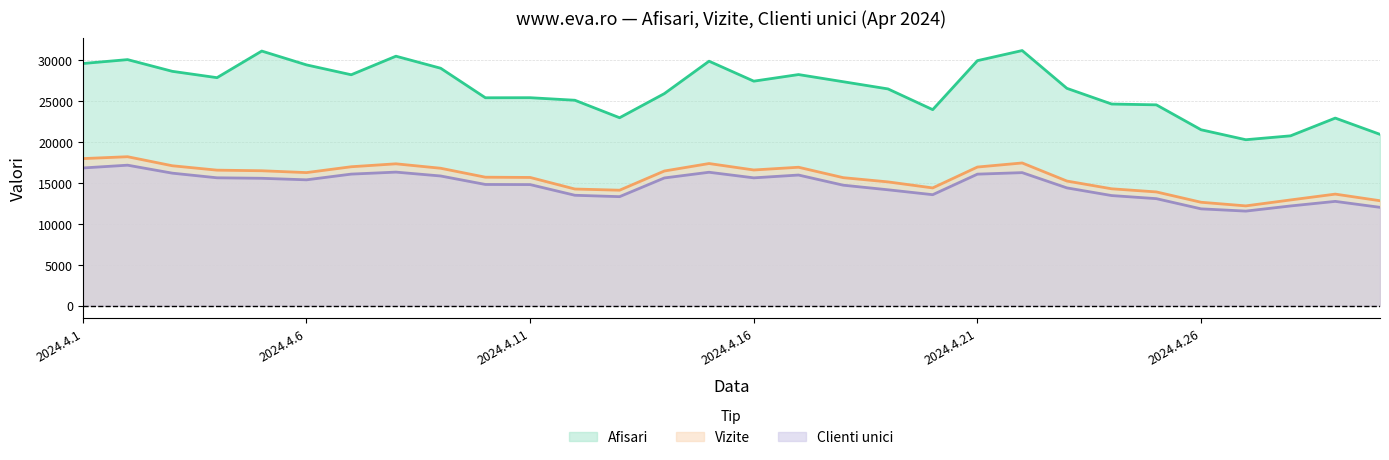

The Afisari series shows 40740 at 2024.4.1. True or false?

False